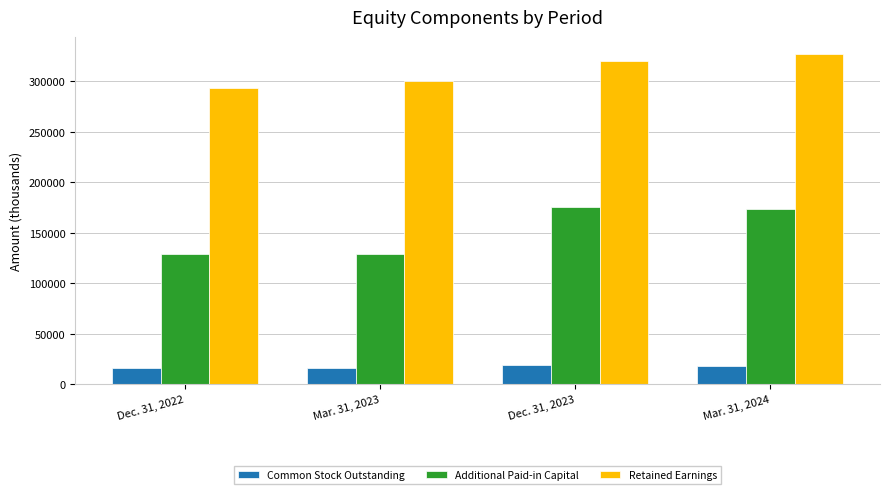

What is the difference between the Retained Earnings values at Dec. 31, 2022 and Mar. 31, 2023?

7076